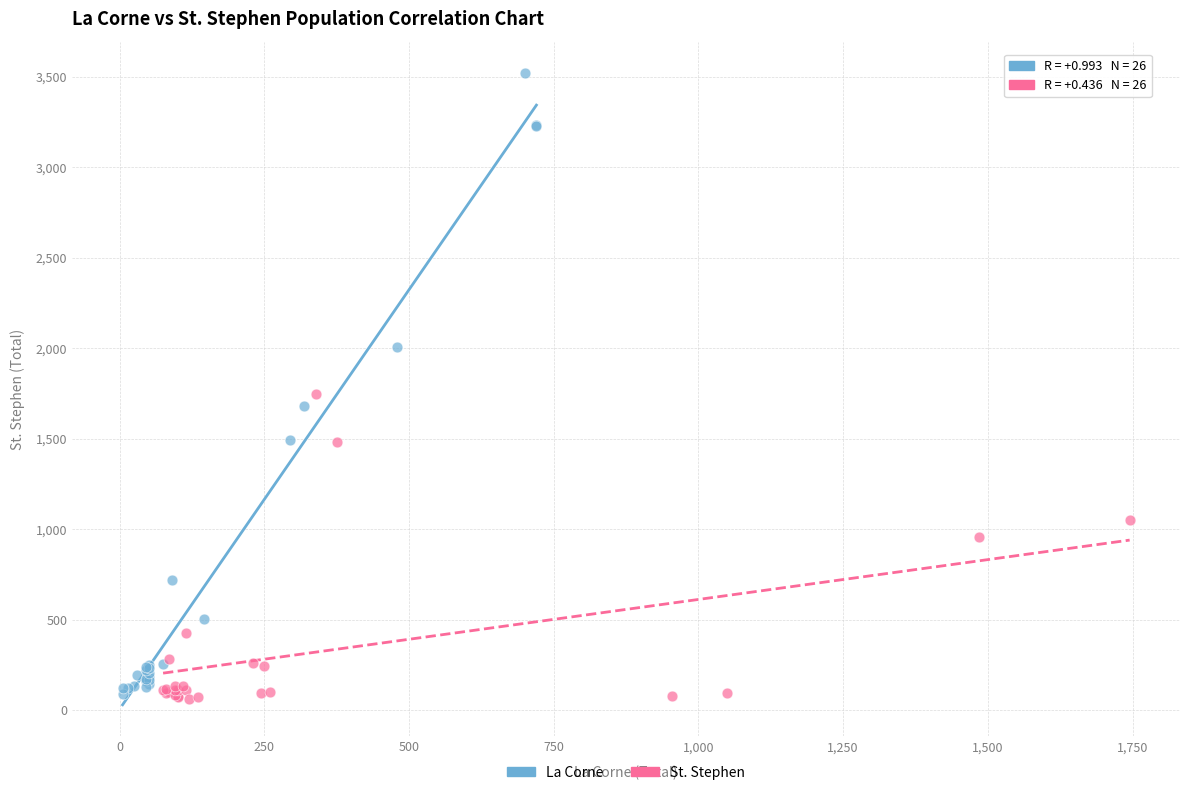

Which series contains the highest Y value?

La Corne